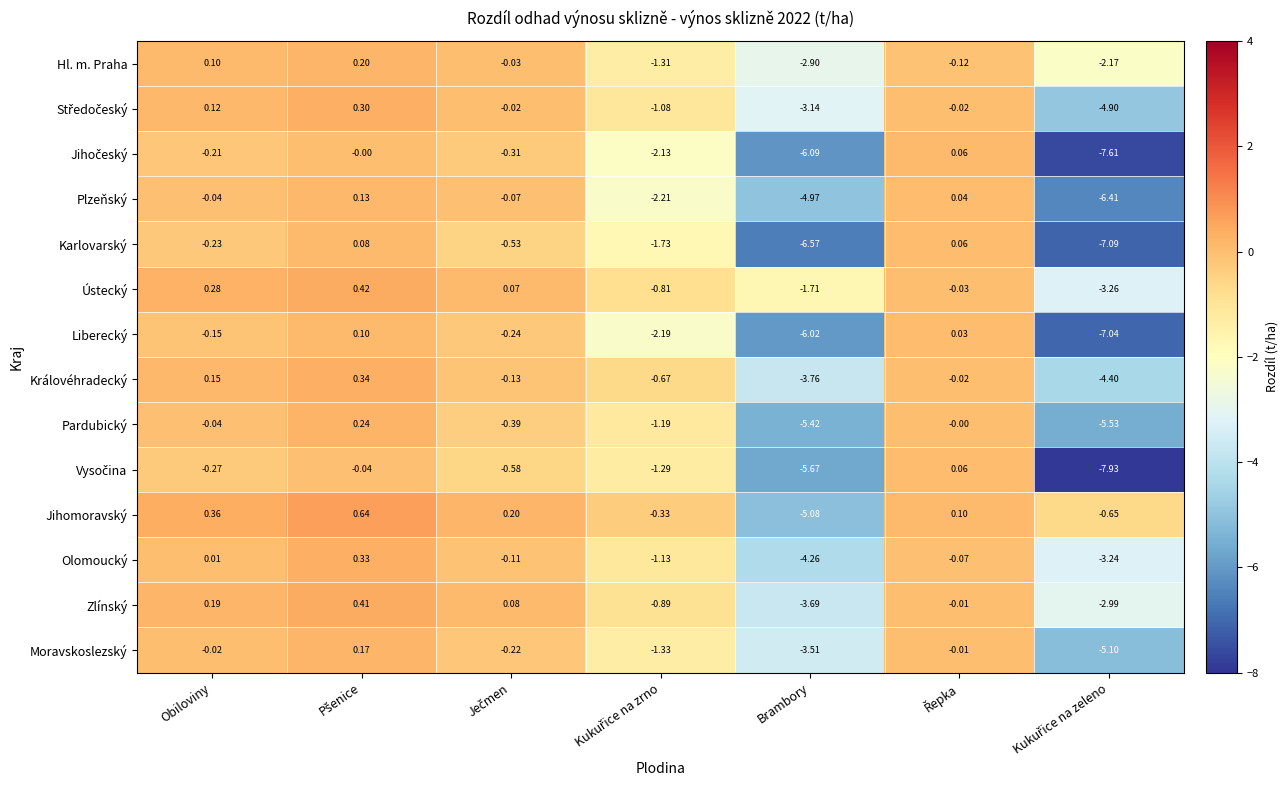

Which series has the largest total across all categories?

Jihomoravský